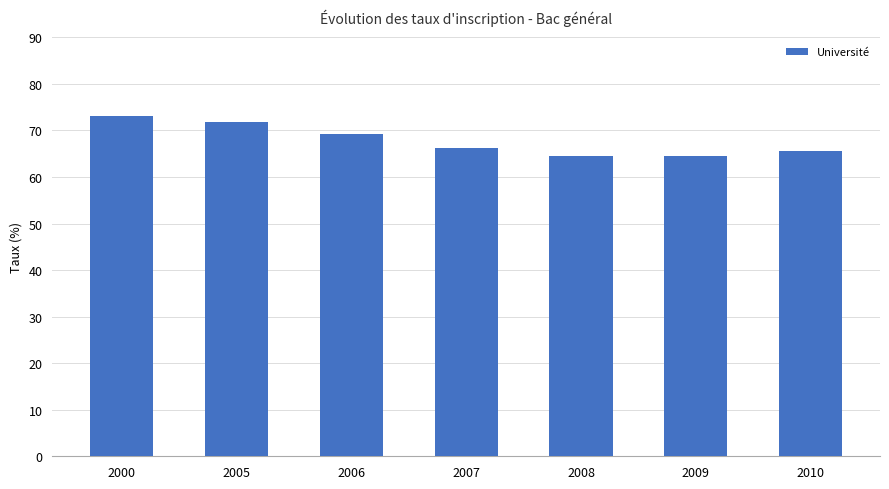

Is it true that the value at 2006 is 69.3?

True